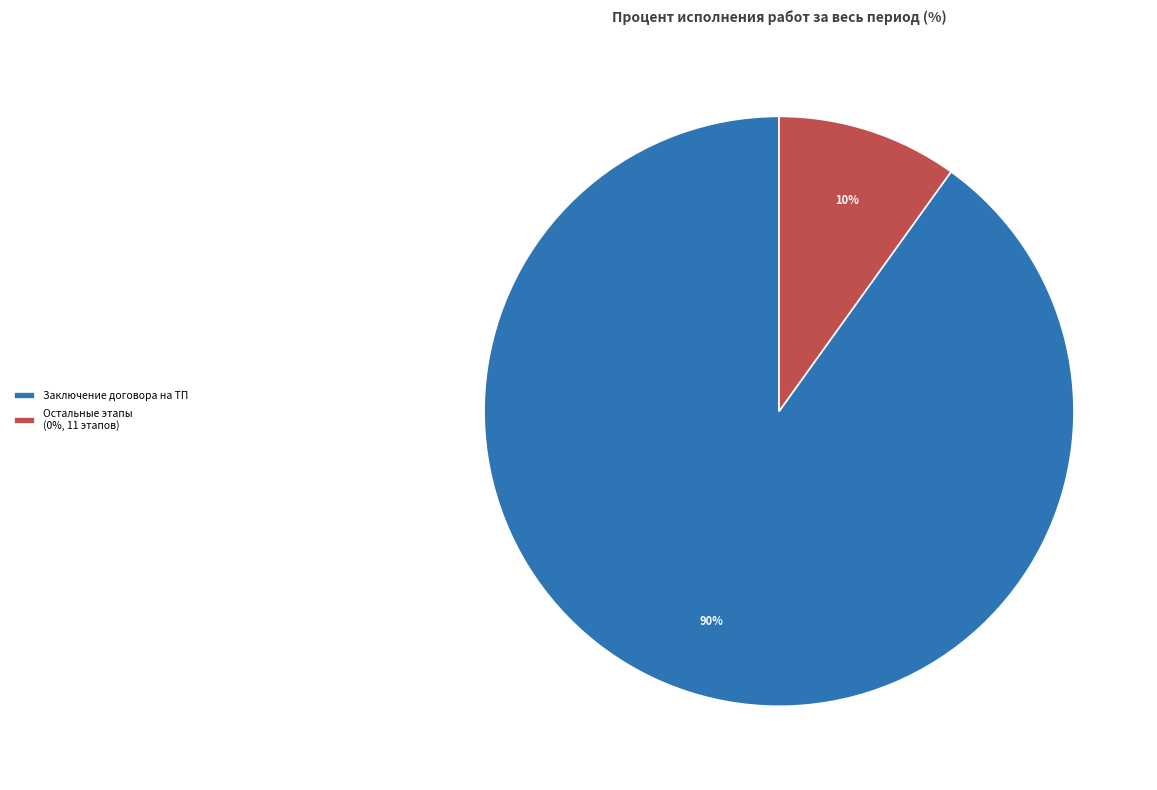

How many slices are in this pie chart?

2